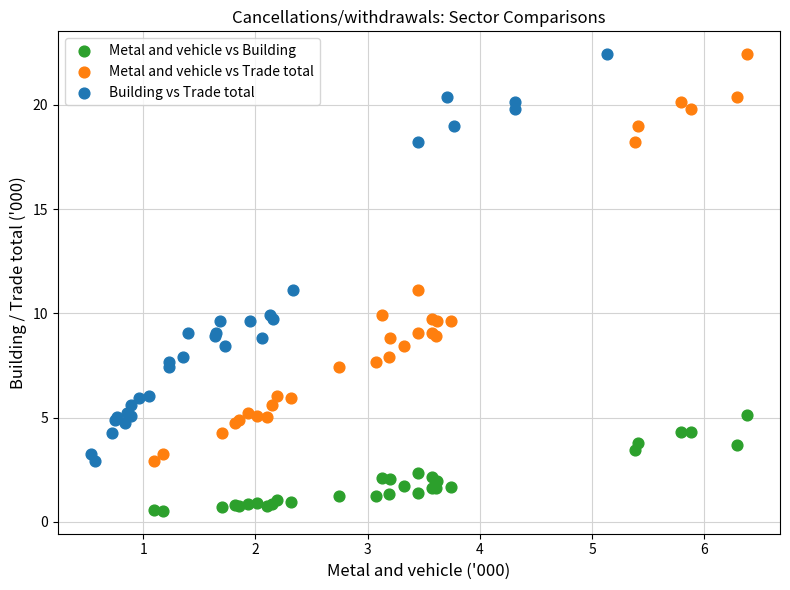

Which series reaches the minimum Y coordinate?

Metal and vehicle vs Building